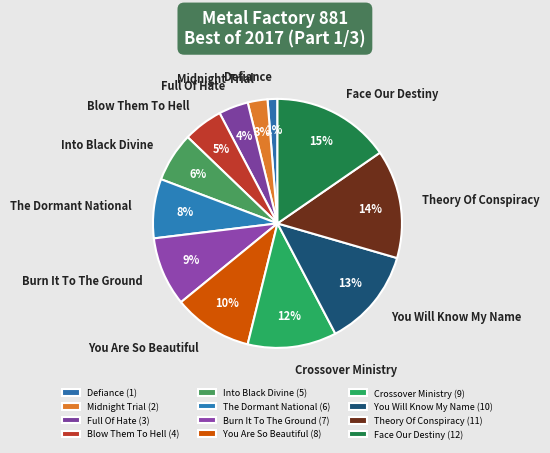

Is the sum of Face Our Destiny and You Will Know My Name greater than half?

No